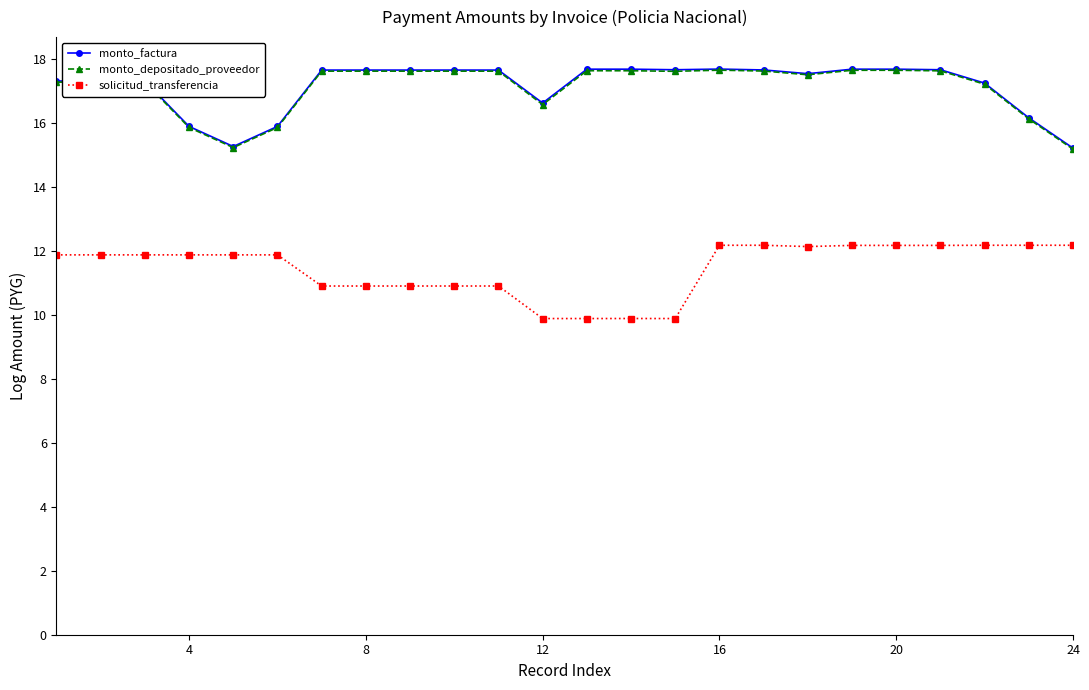

True or false: monto_depositado_proveedor and solicitud_transferencia intersect in this chart.

False